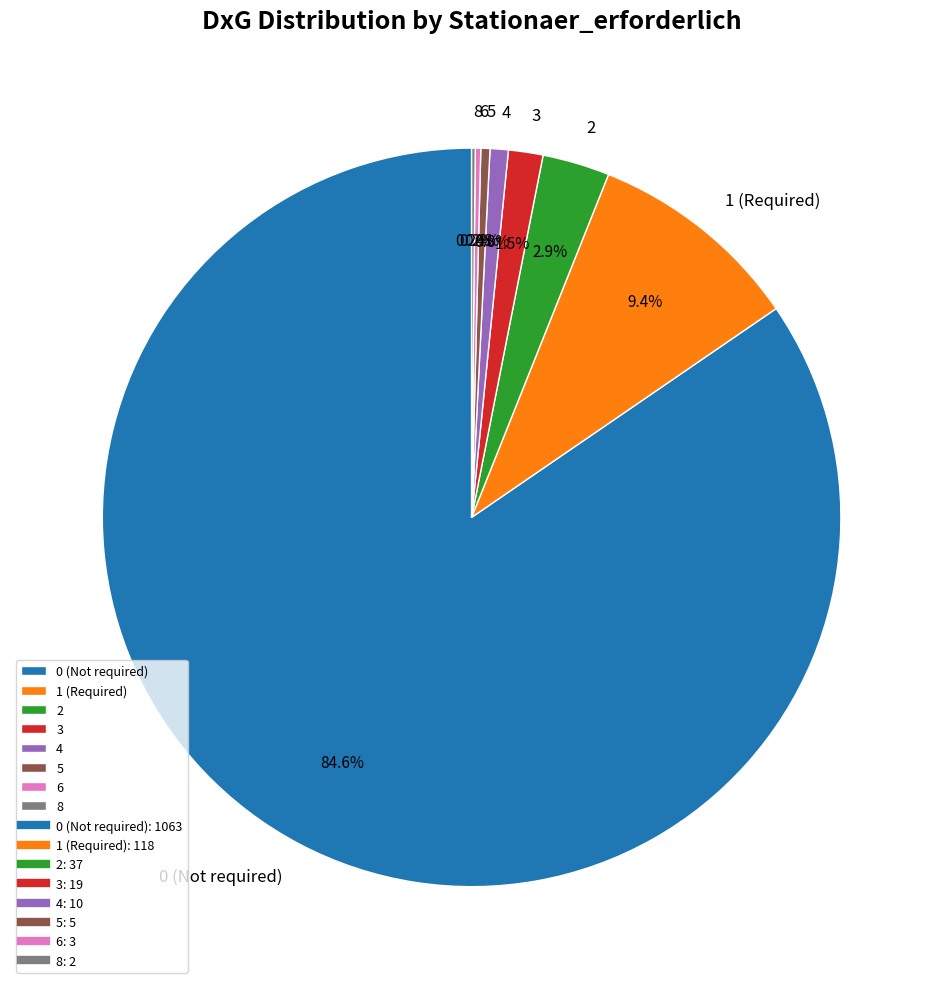

What portion of the pie excludes 0 (Not required)?

15.4%